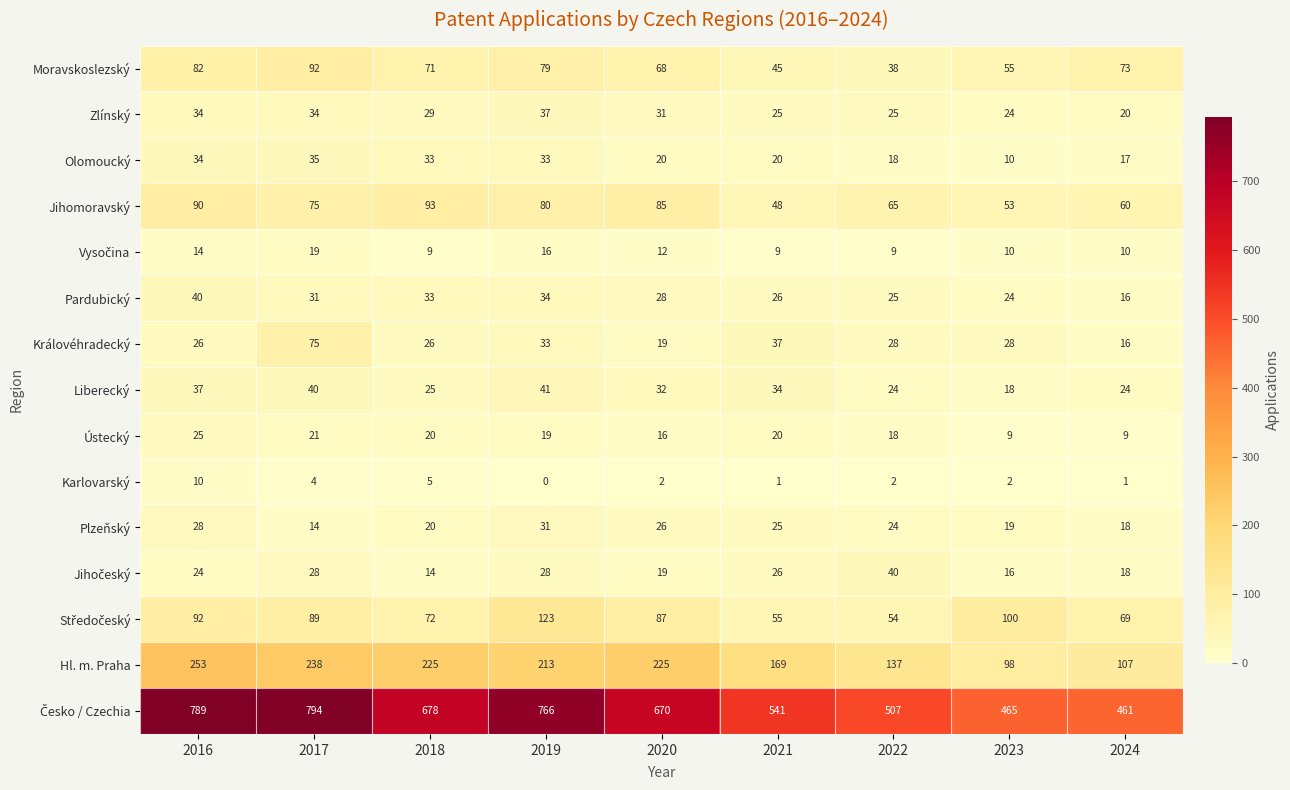

At which label does Ústecký reach its peak?

2016